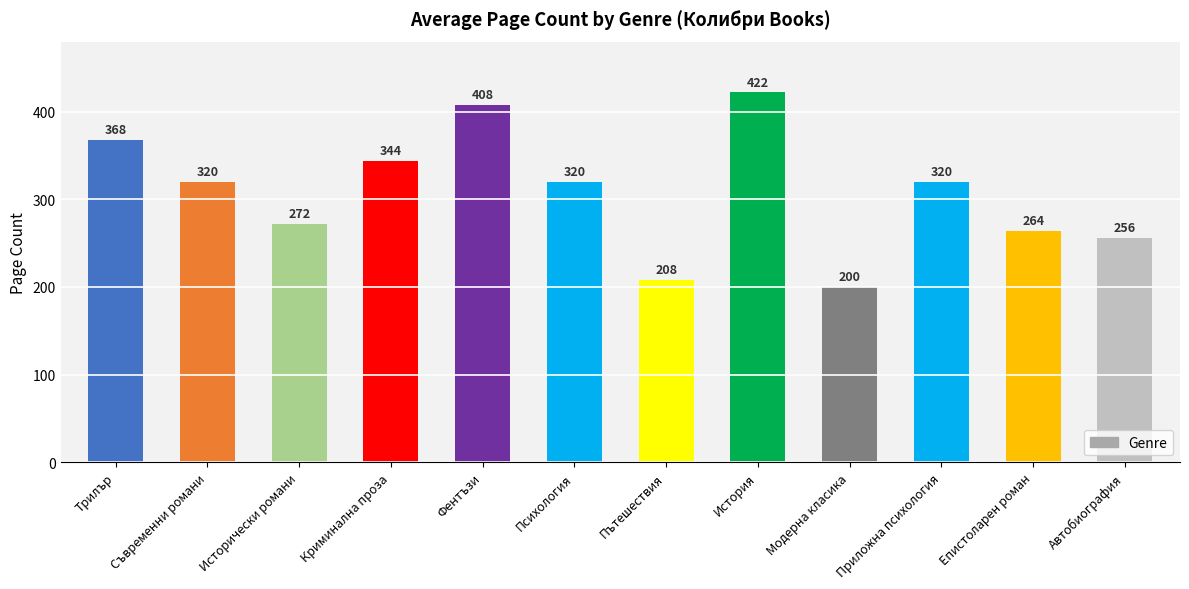

What is the difference between the values at Пътешествия and Епистоларен роман?

56